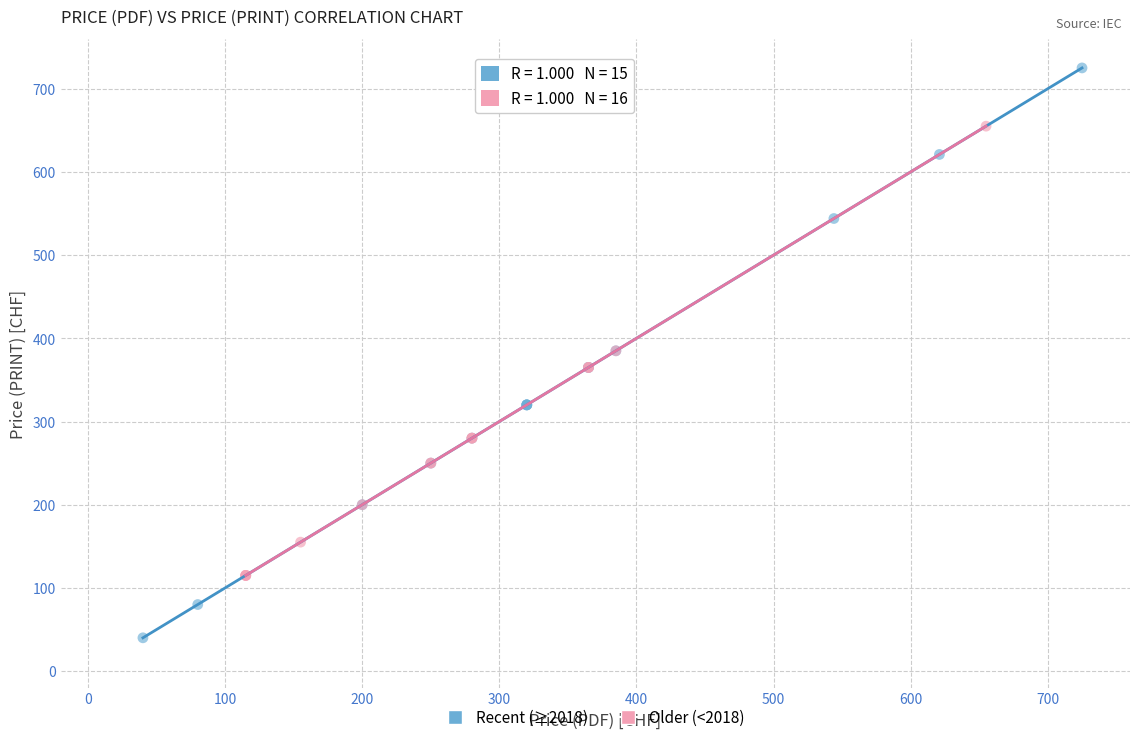

Which series reaches the minimum Y coordinate?

Recent (≥2018)